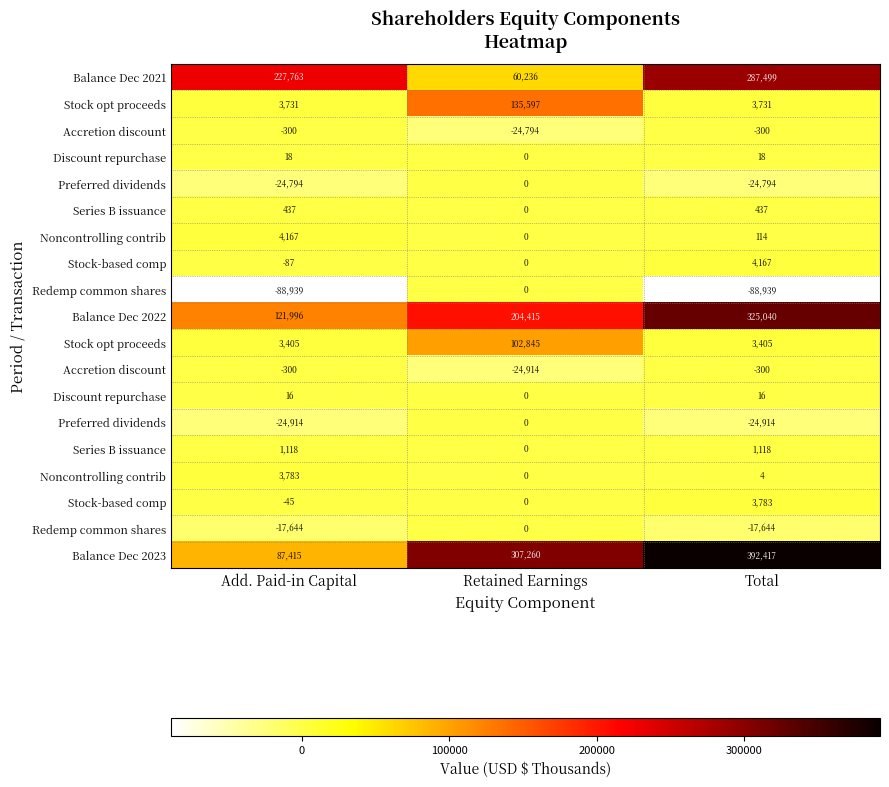

Between Retained Earnings and Total, which is larger?

Total